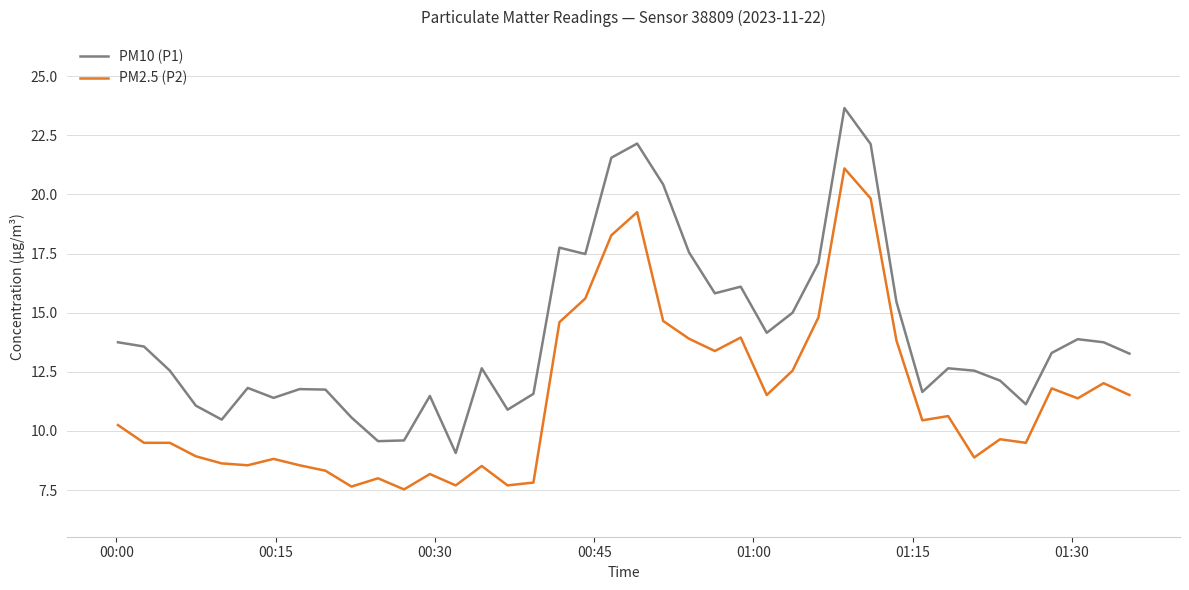

Rank the series by their average value, from lowest to highest.

PM2.5 (P2), PM10 (P1)